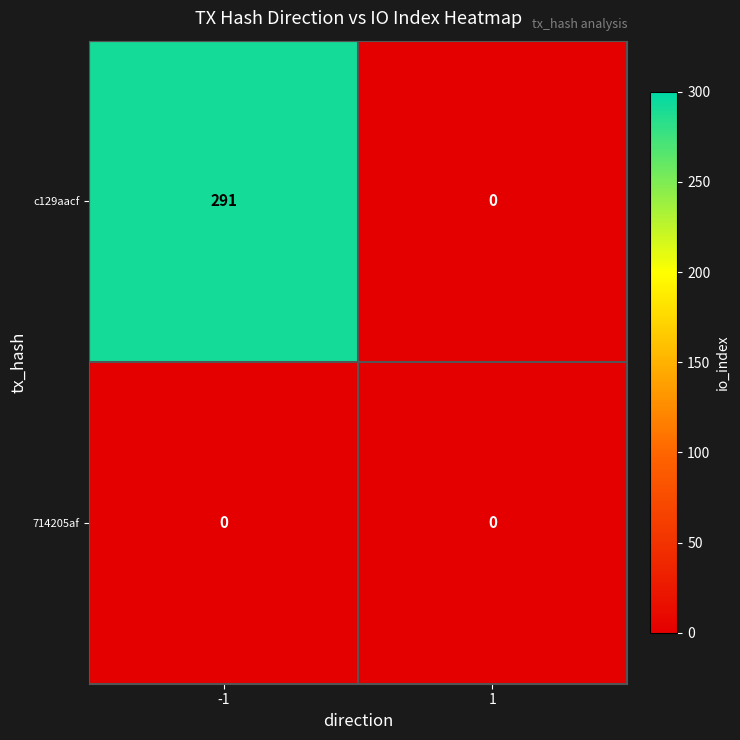

Which series has the largest range (max minus min)?

c129aacf